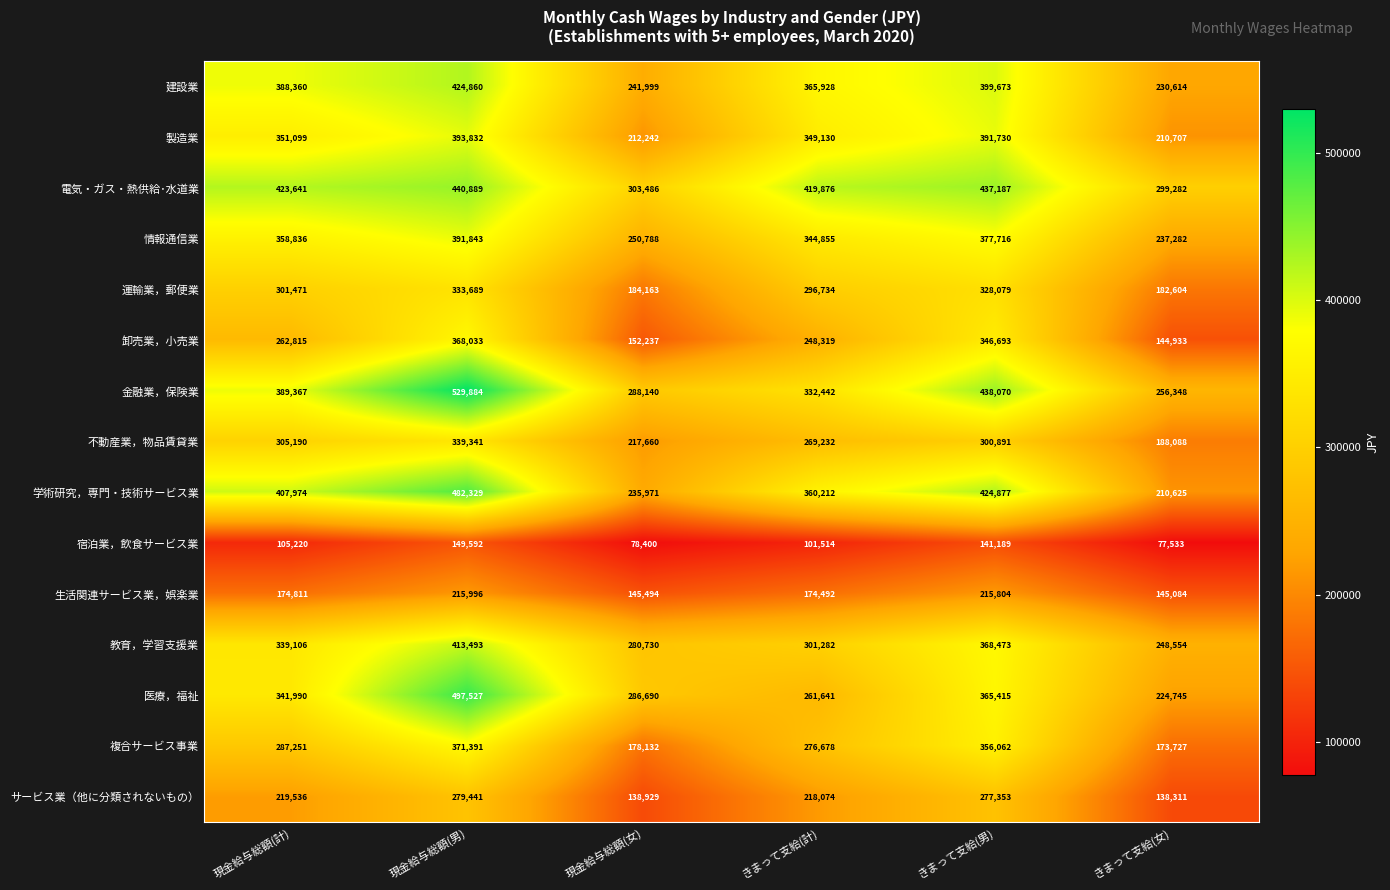

List the series in order of their peak value, highest first.

金融業，保険業, 医療，福祉, 学術研究，専門・技術サービス業, 電気・ガス・熱供給･水道業, 建設業, 教育，学習支援業, 製造業, 情報通信業, 複合サービス事業, 卸売業，小売業, 不動産業，物品賃貸業, 運輸業，郵便業, サービス業（他に分類されないもの）, 生活関連サービス業，娯楽業, 宿泊業，飲食サービス業